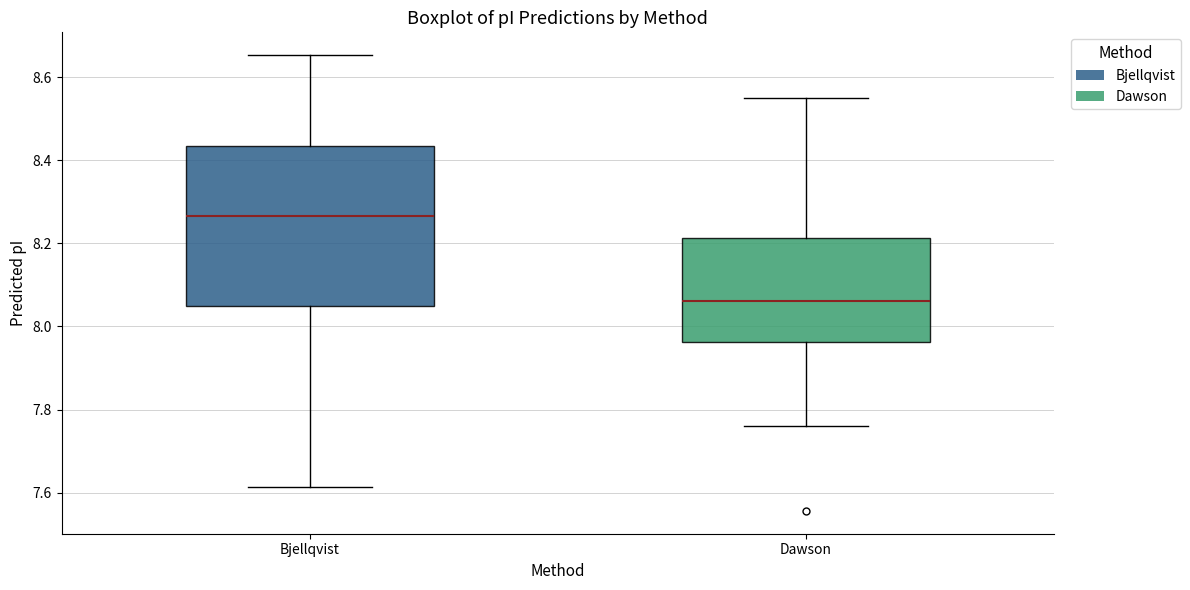

Which box is the tallest, from its lower edge to its upper edge?

Bjellqvist